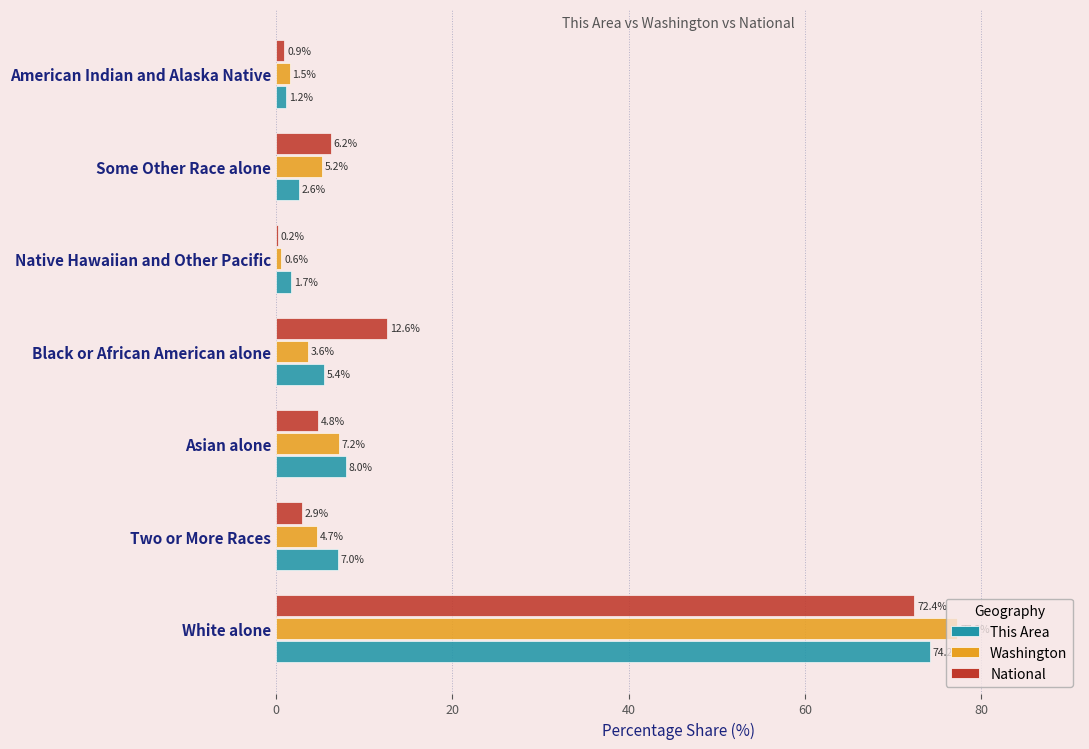

What is the maximum value shown in the chart?

77.3